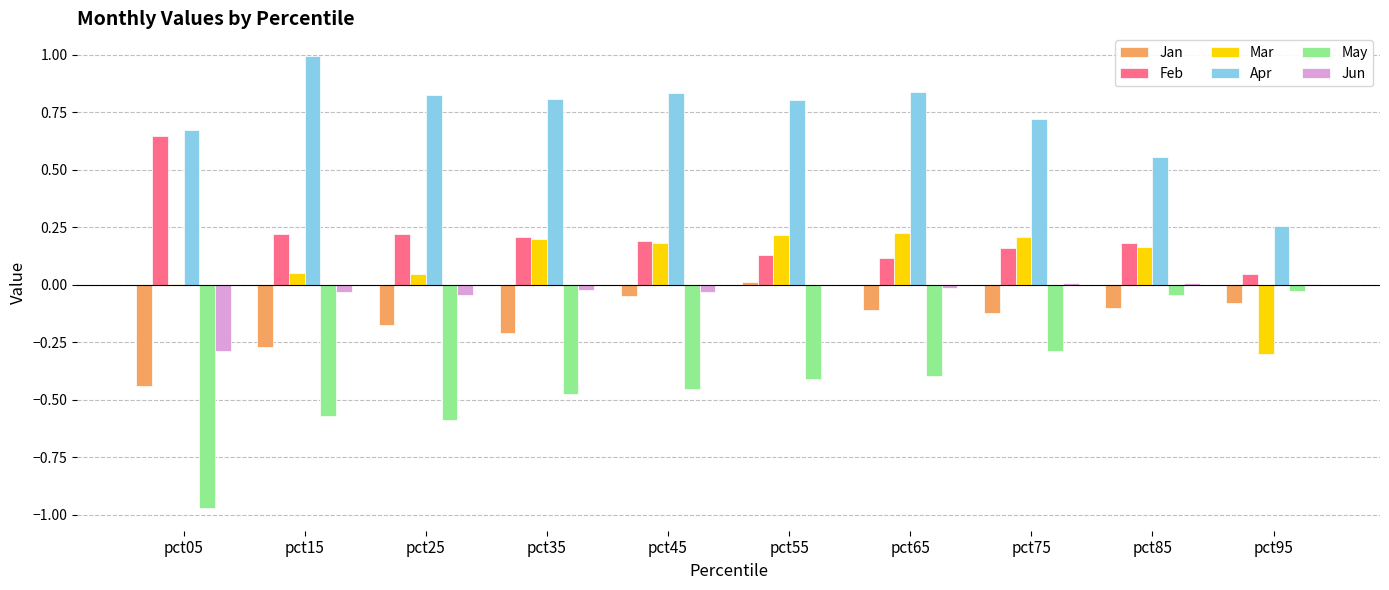

Between pct25 and pct45, which series saw the biggest shift?

May